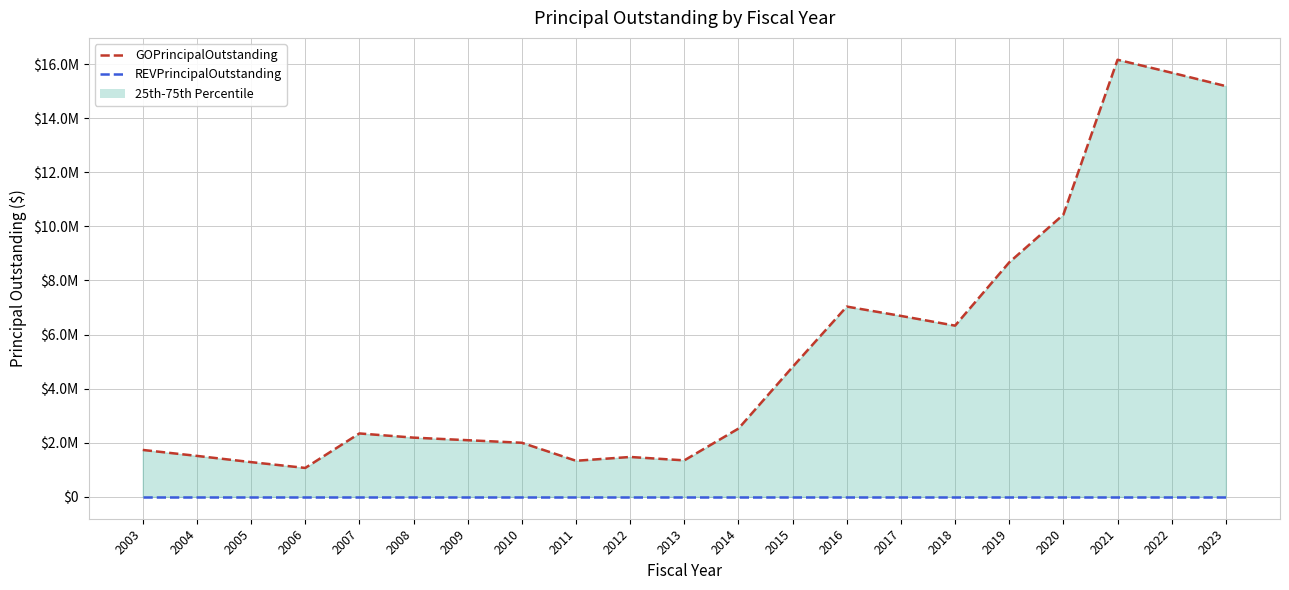

How many data points in GOPrincipalOutstanding (Median) are less than 2345000?

10